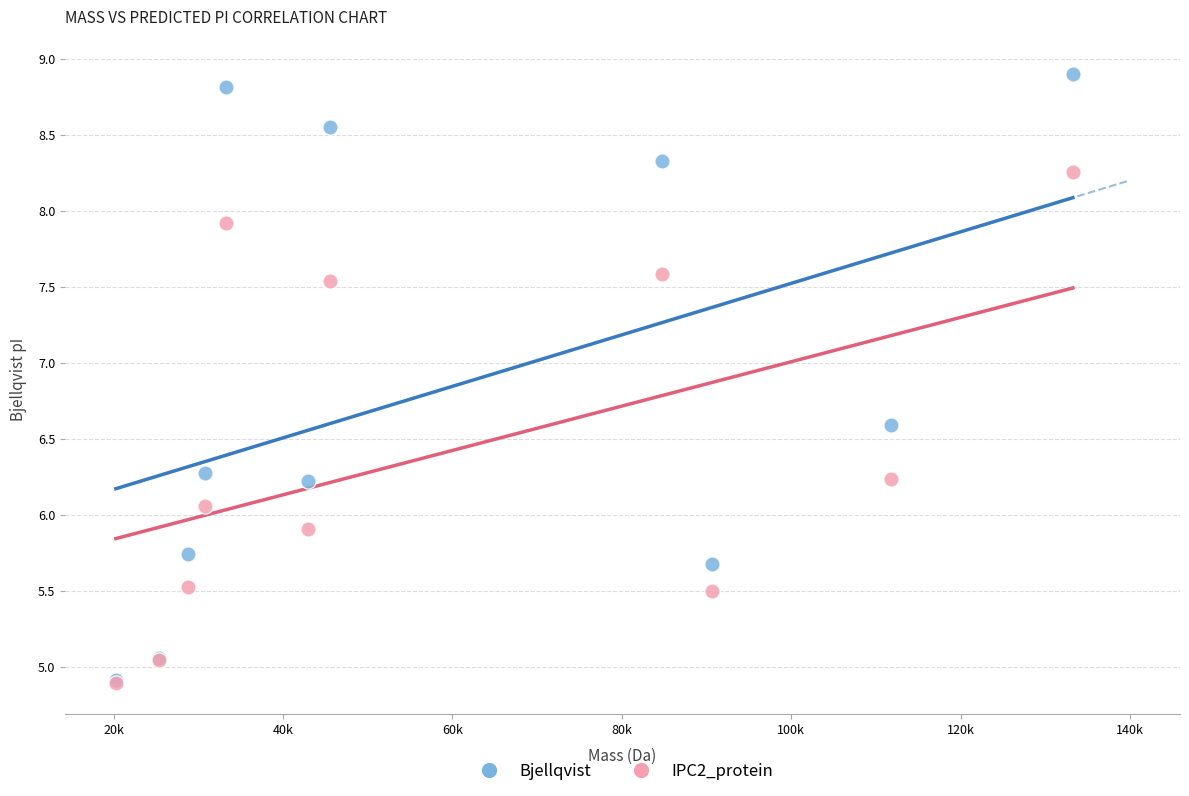

Which series reaches the maximum Y coordinate?

Bjellqvist